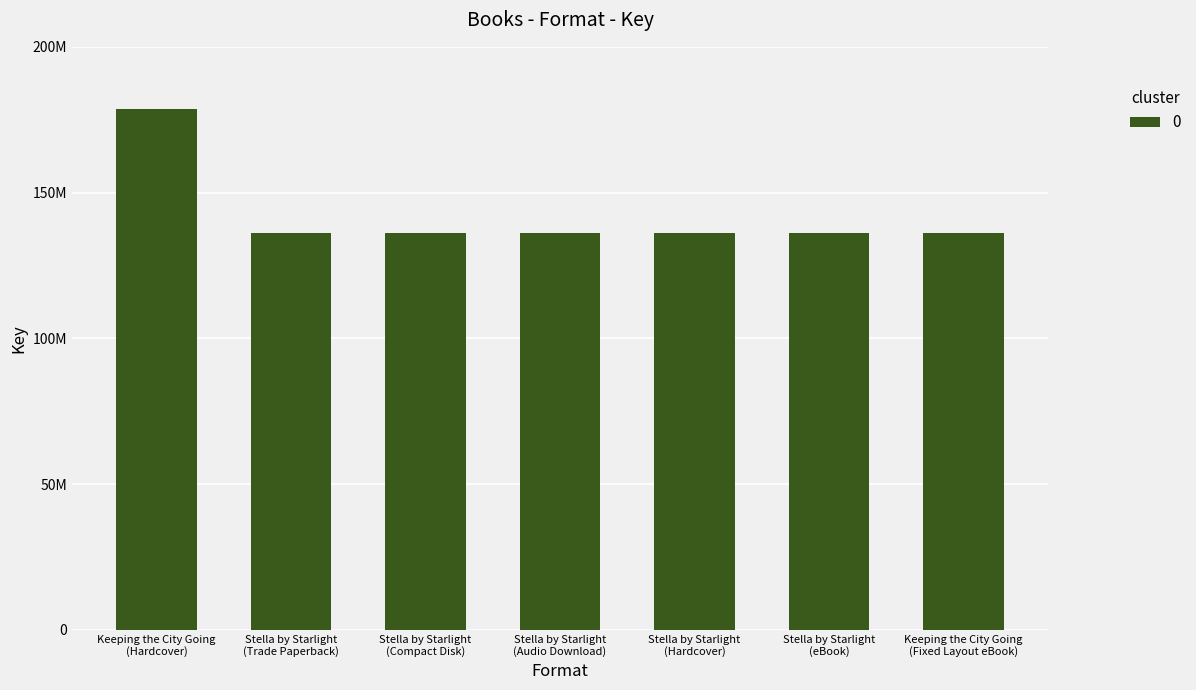

Rank the categories by value from highest to lowest.

Keeping the City Going
(Hardcover), Stella by Starlight
(Trade Paperback), Stella by Starlight
(Compact Disk), Stella by Starlight
(Audio Download), Stella by Starlight
(Hardcover), Stella by Starlight
(eBook), Keeping the City Going
(Fixed Layout eBook)